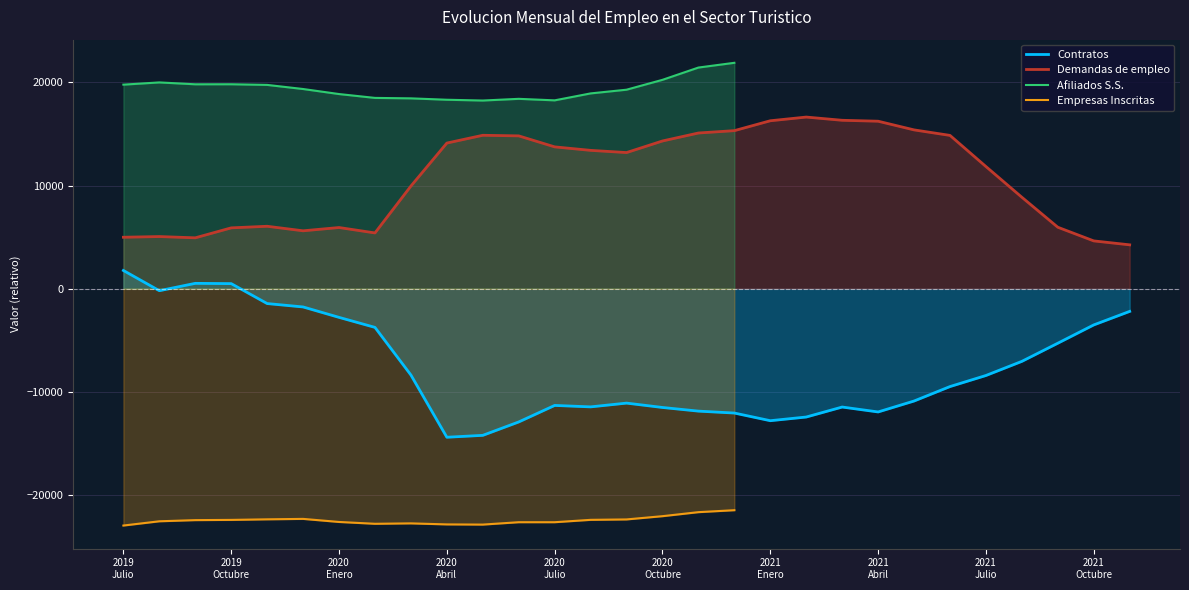

What is the label of the 10th point from the right?

2021 Febrero